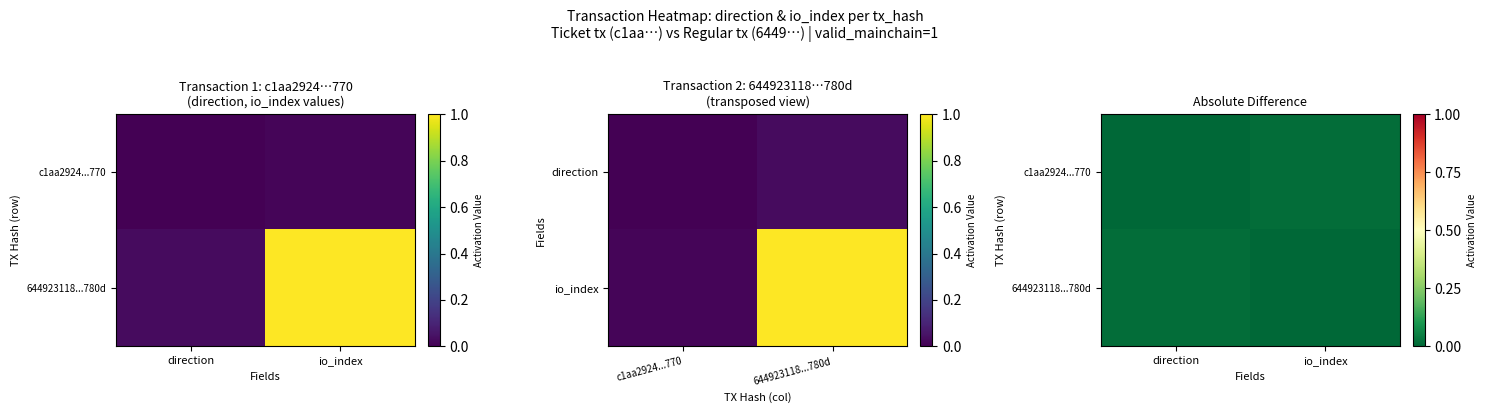

At which label is c1aa2924...770 closest to 0?

direction